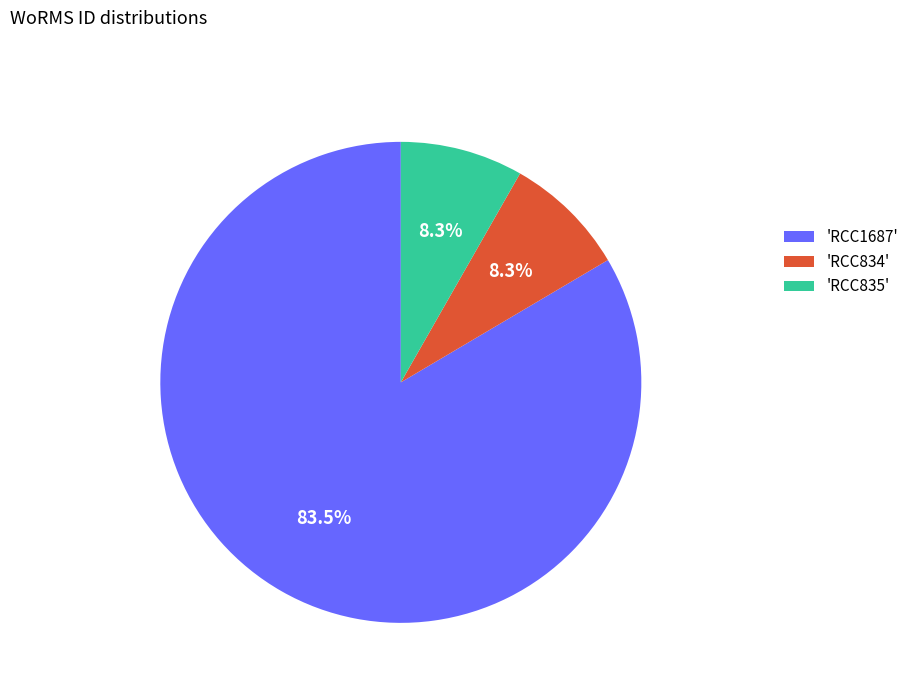

Does any single category account for the majority?

Yes